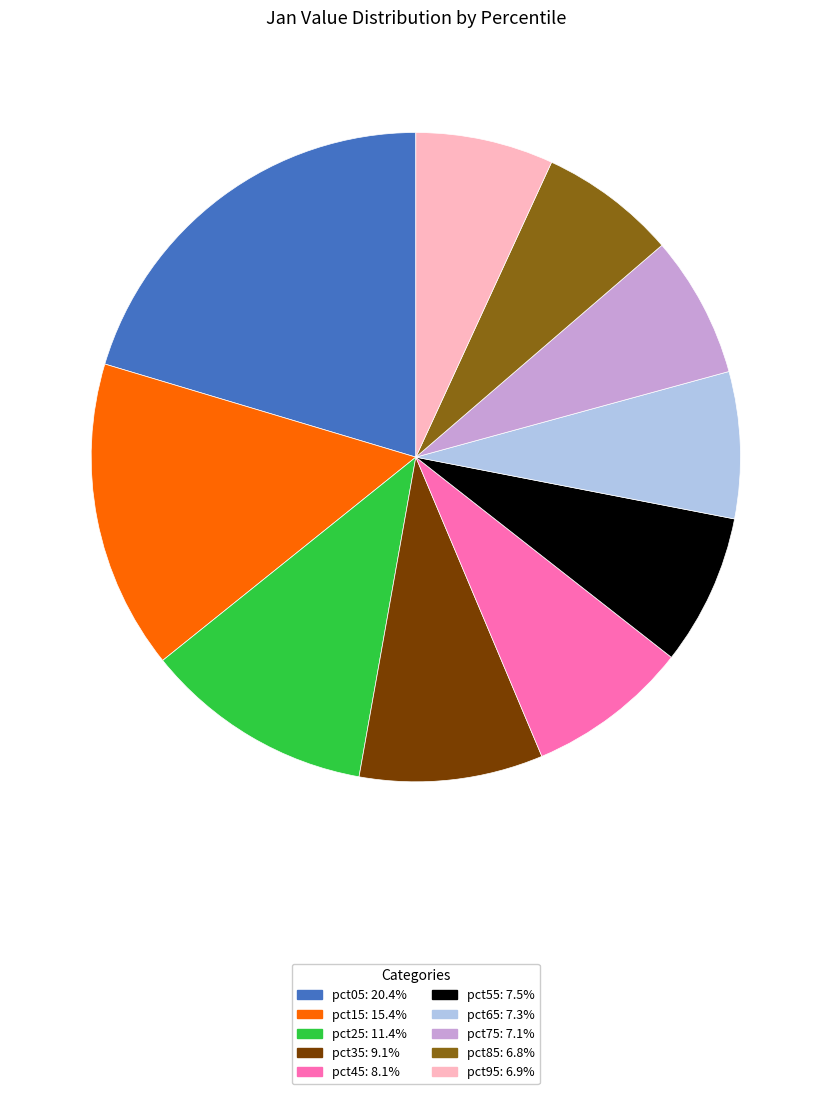

Is there any slice that represents more than half of the pie?

No